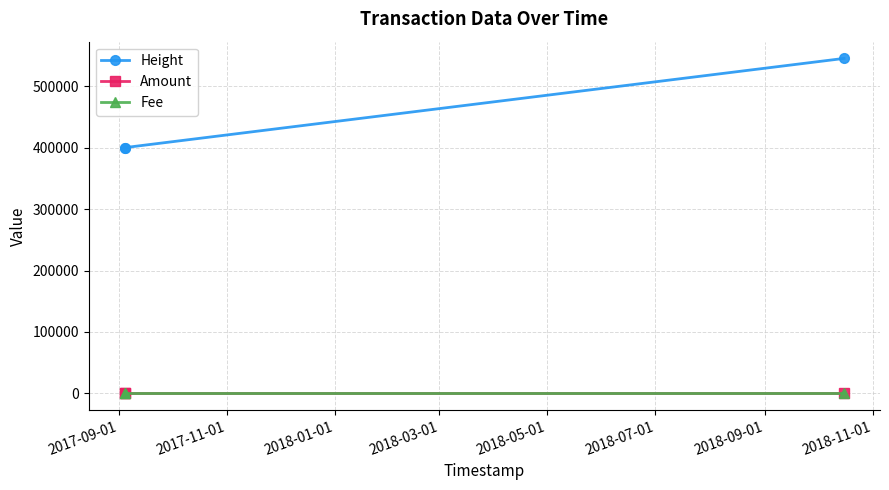

Does the chart have visible grid lines?

Yes